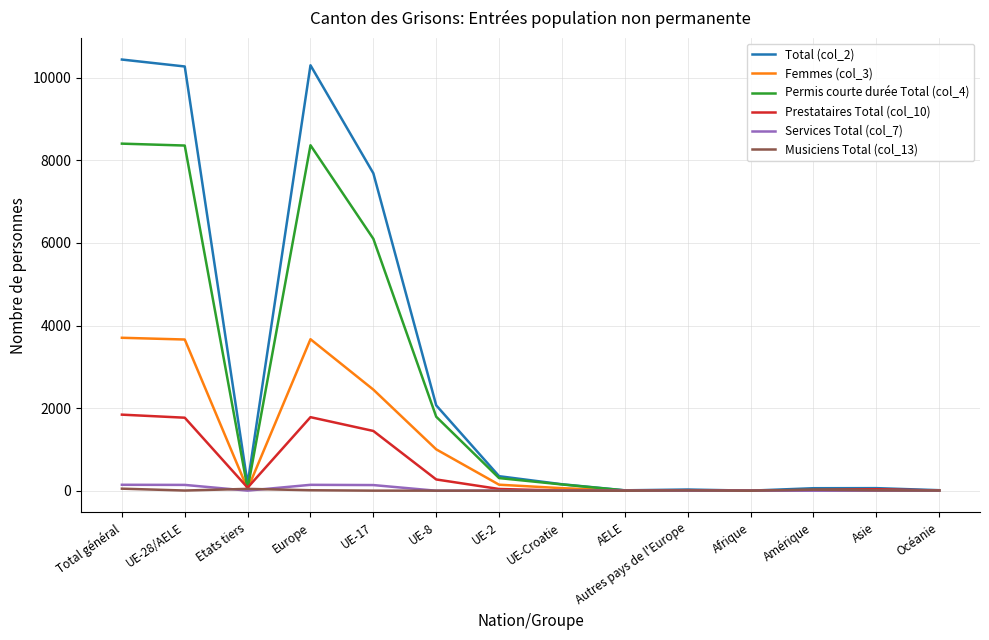

Read the Femmes (col_3) value at Autres pays de l'Europe, to the nearest 10.

10